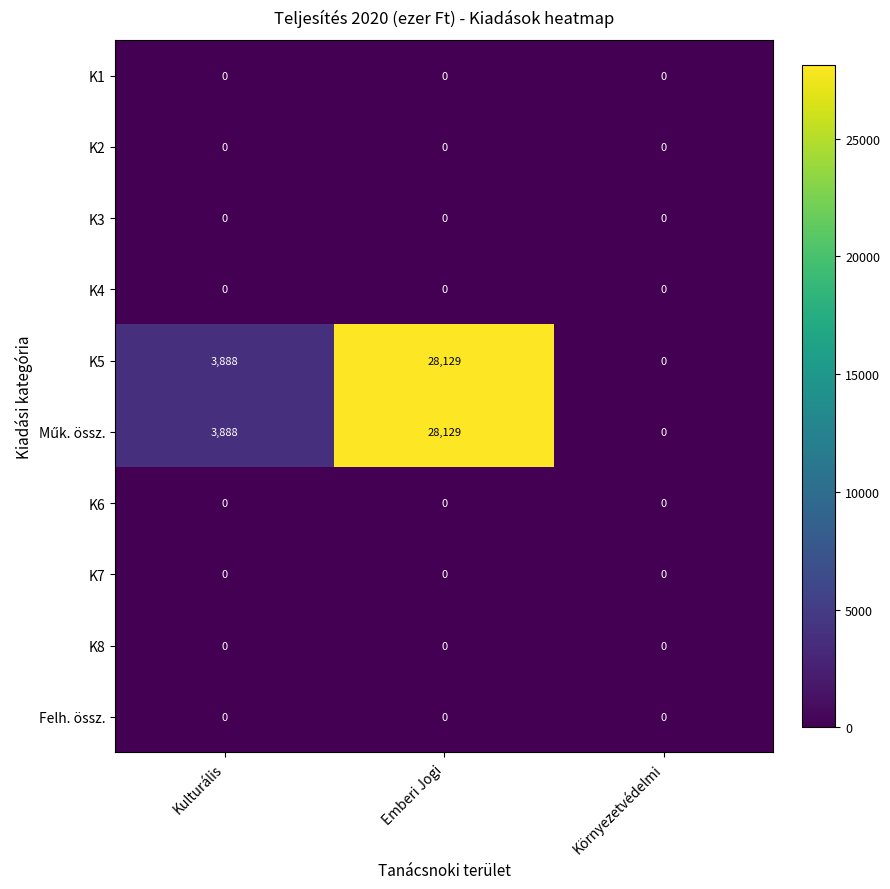

Which label corresponds to the largest value in the chart?

Emberi Jogi